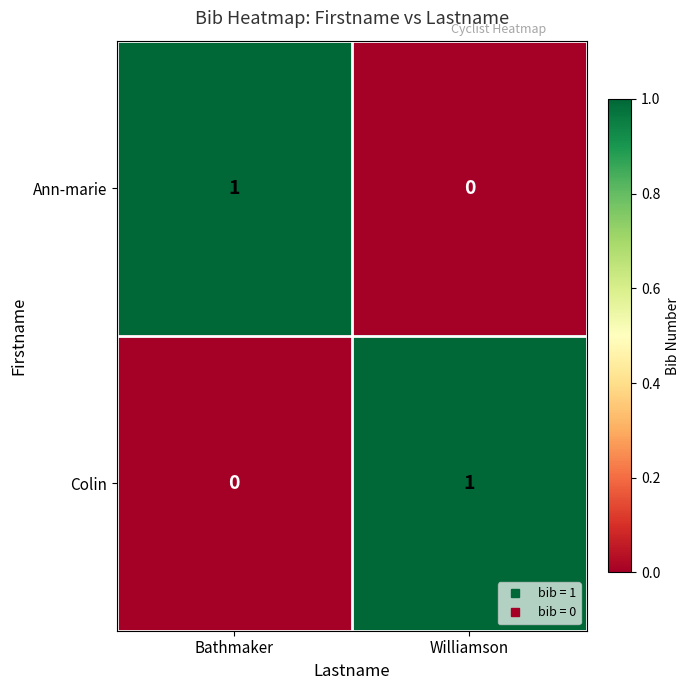

Reading left to right, transcribe all the data shown in this chart.

Ann-marie: Bathmaker=1	Williamson=0
Colin: Bathmaker=0	Williamson=1